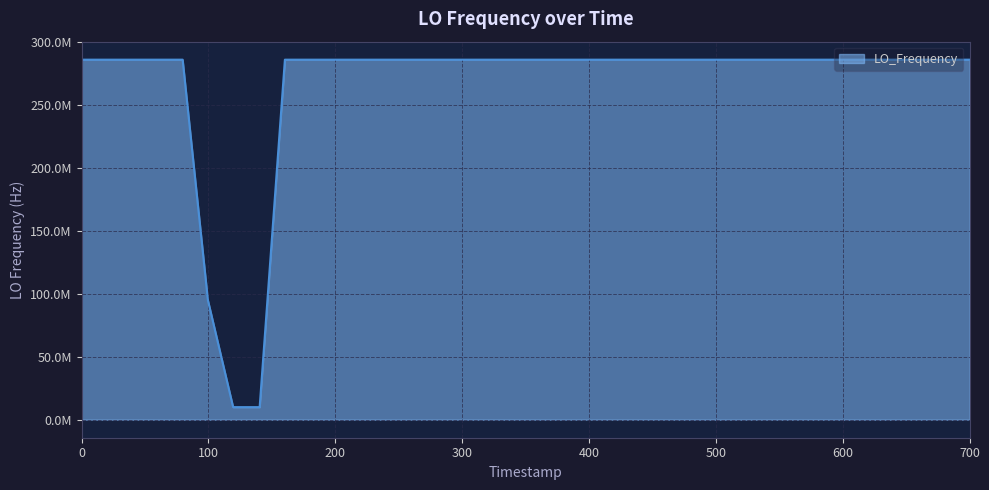

What is the difference between the maximum and minimum values?

276047026.0